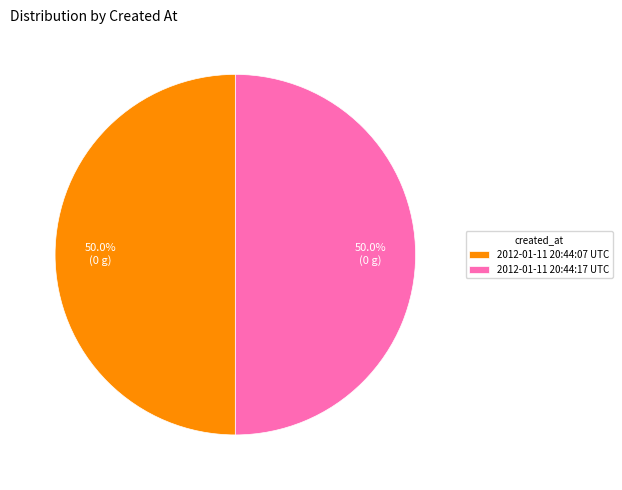

What is the ratio of the value at 2012-01-11 20:44:07 UTC to the value at 2012-01-11 20:44:17 UTC?

1.0